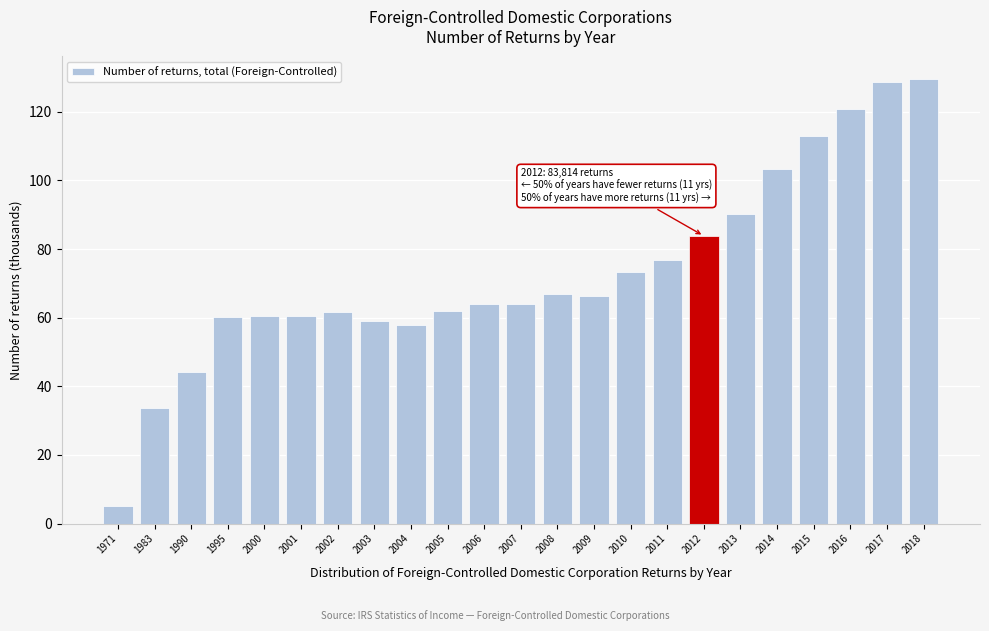

What is the sum of all values?

1684.8